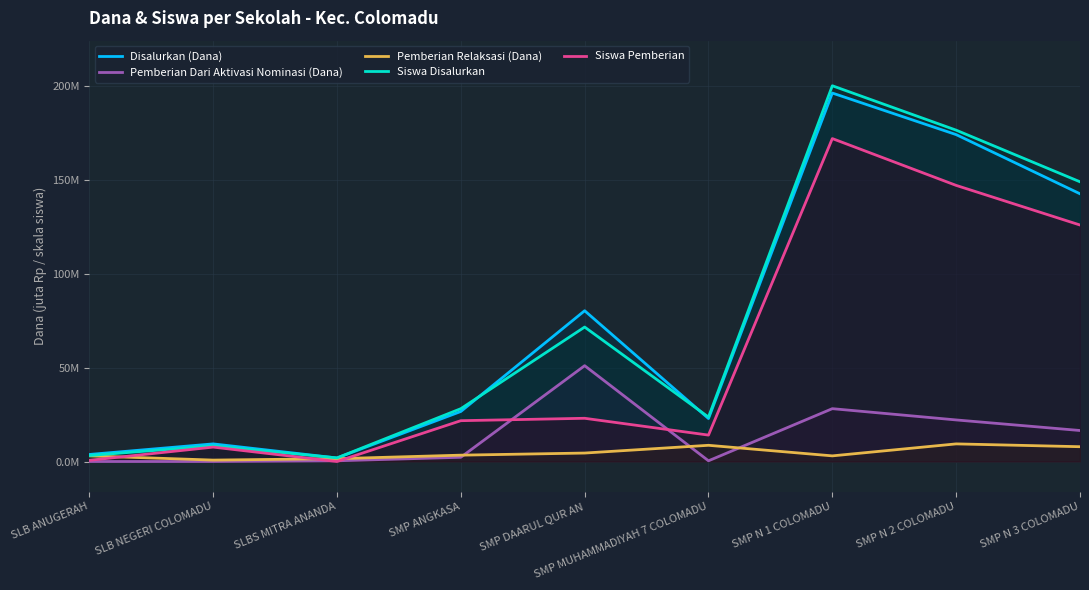

What is the difference between the maximum and minimum values in the Pemberian Dari Aktivasi Nominasi (Dana) series?

51.0